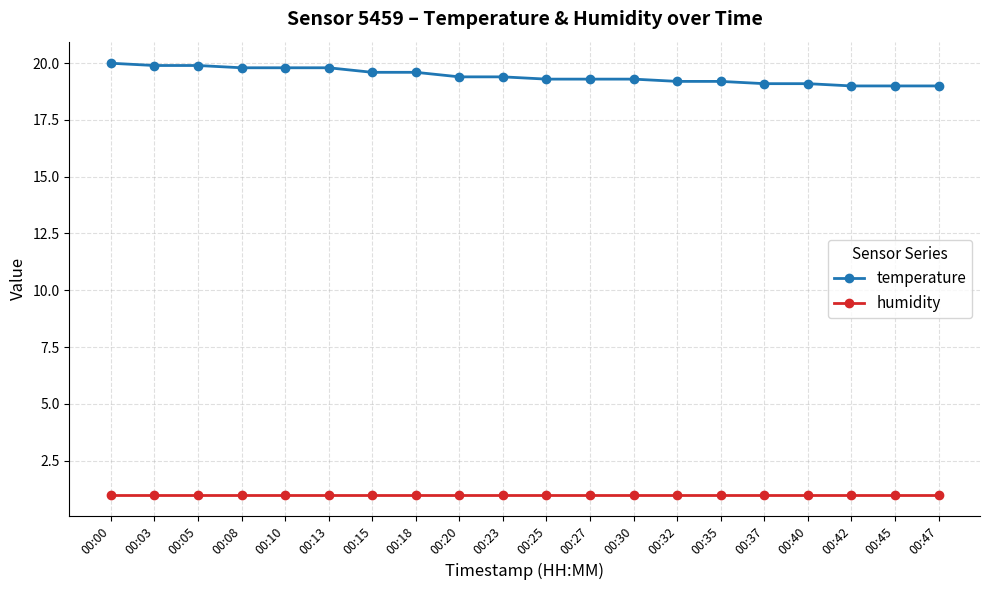

How many lines are shown in the chart?

2